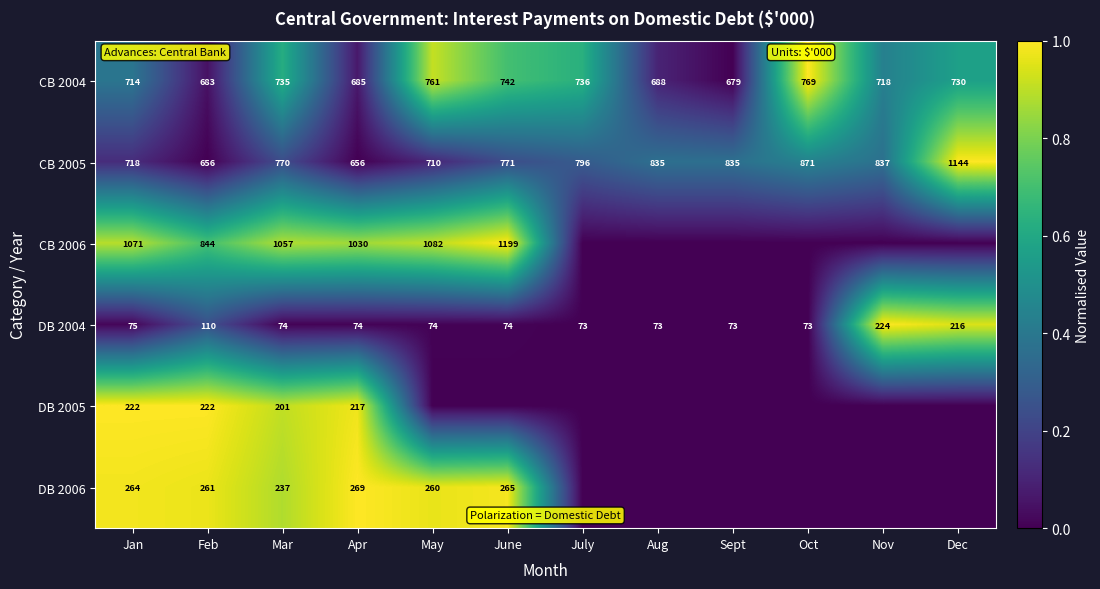

Is the value of CB 2005 at Nov greater than the value of DB 2005 at Feb?

Yes